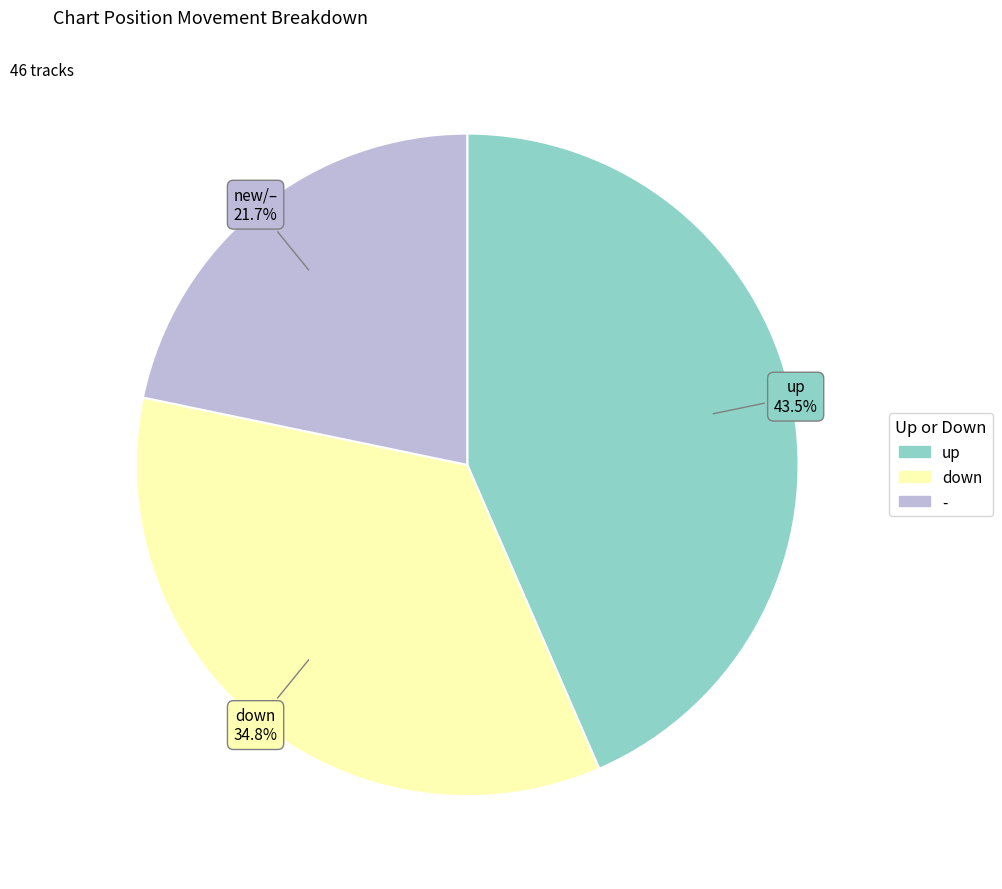

Rank the categories by value from lowest to highest.

-, down, up